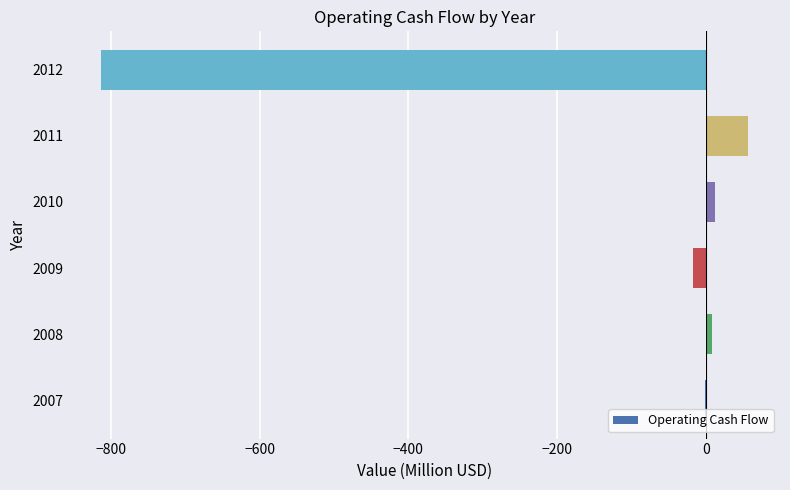

Where is the data nearest to the value -378?

2009